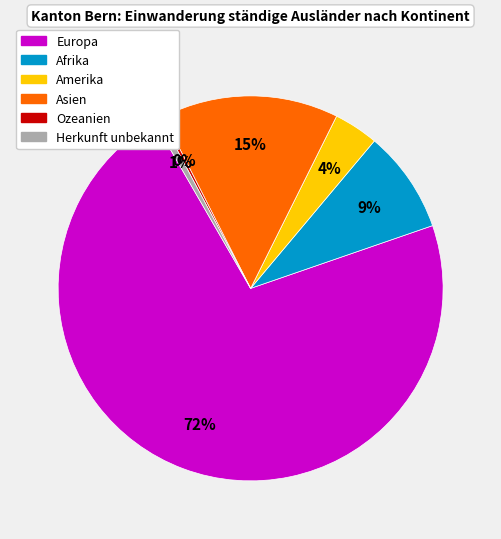

To the nearest percent, what portion does Herkunft unbekannt represent?

1%